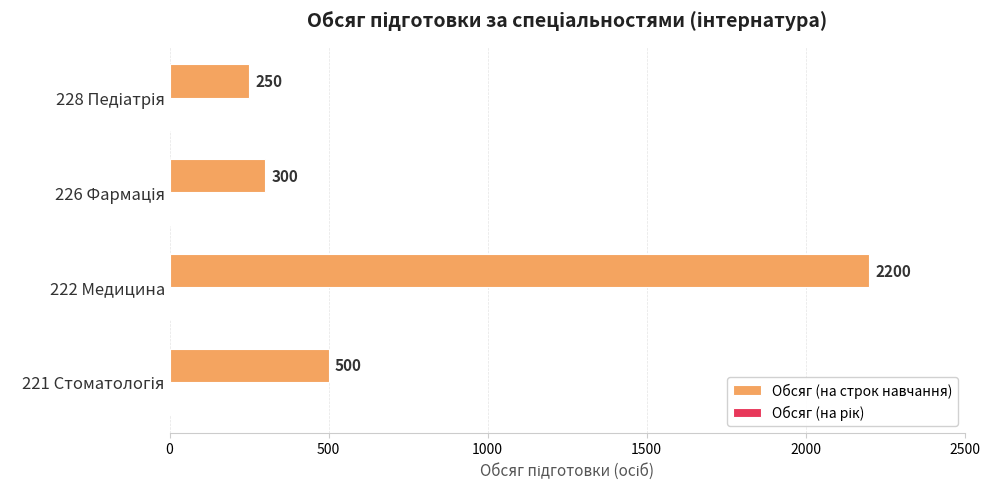

True or false: the data shows 2200 at 222 Медицина.

True